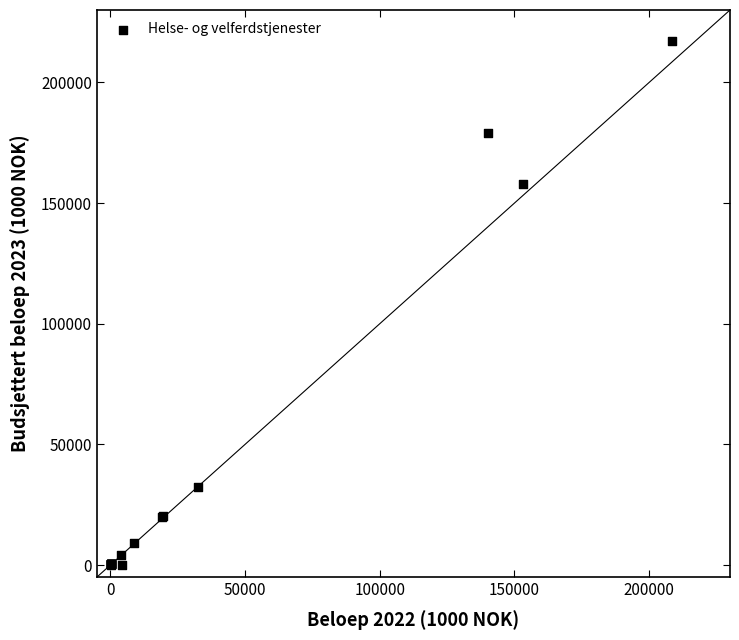

What Y value in the scatter plot is closest to 108481?

157919.7